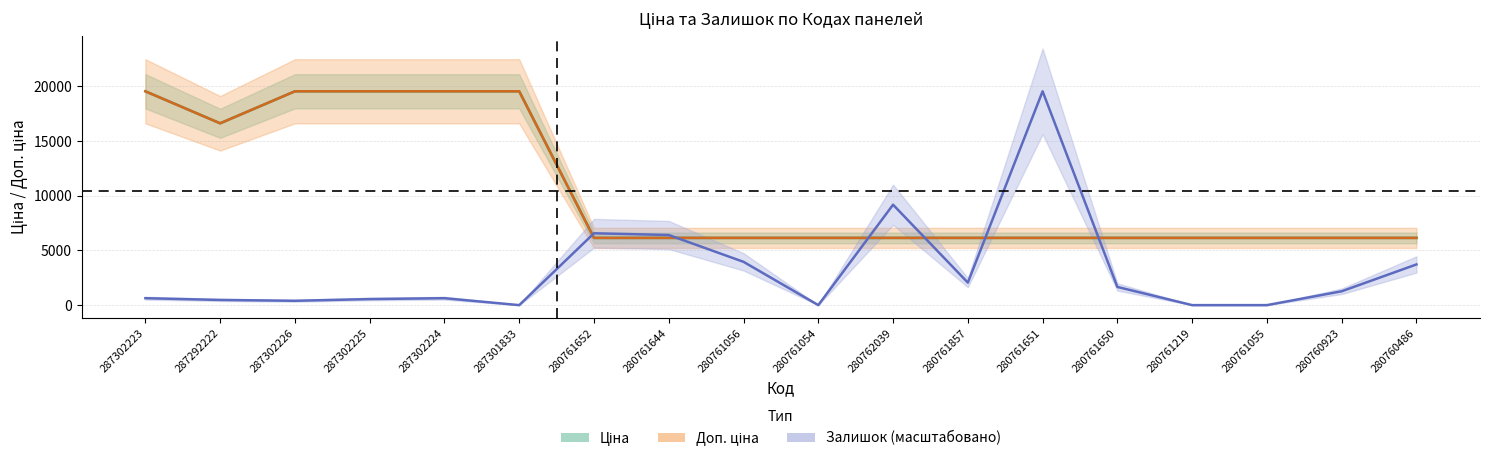

What is the total value across all series at 280761644?

18695.2